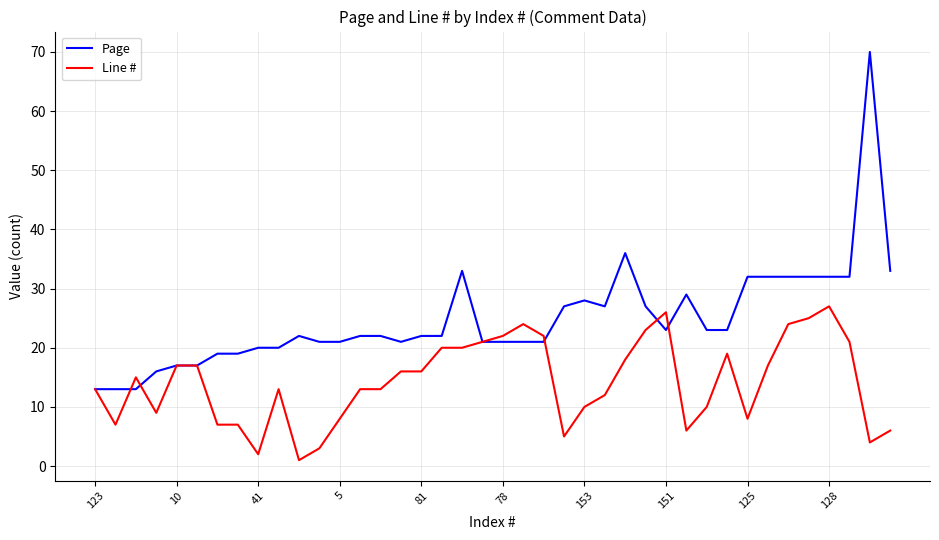

Rank the series by their average value, from highest to lowest.

Page, Line #